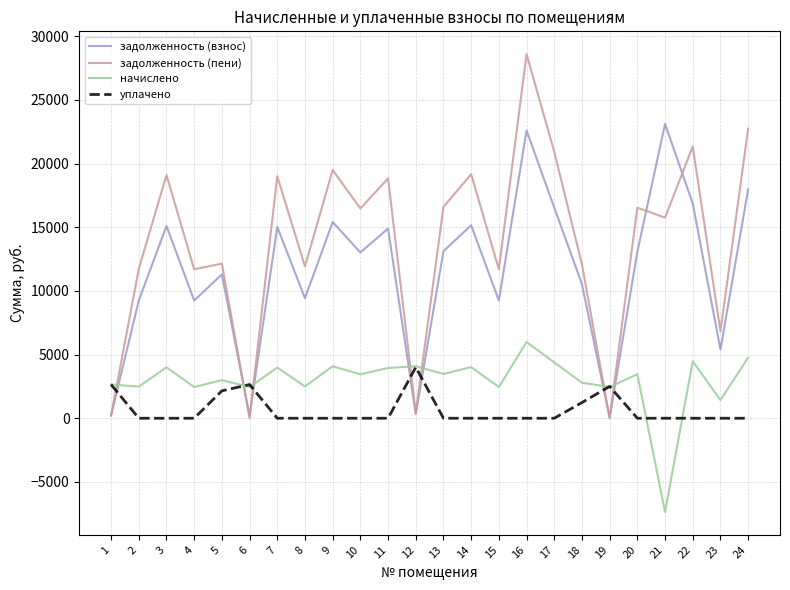

Which series ends up on top after the final intersection of уплачено and задолженность (пени)?

задолженность (пени)